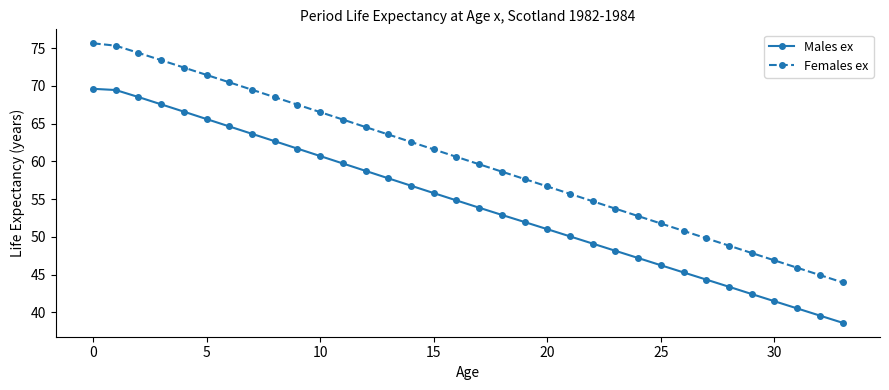

Which series has the widest spread of values?

Females ex